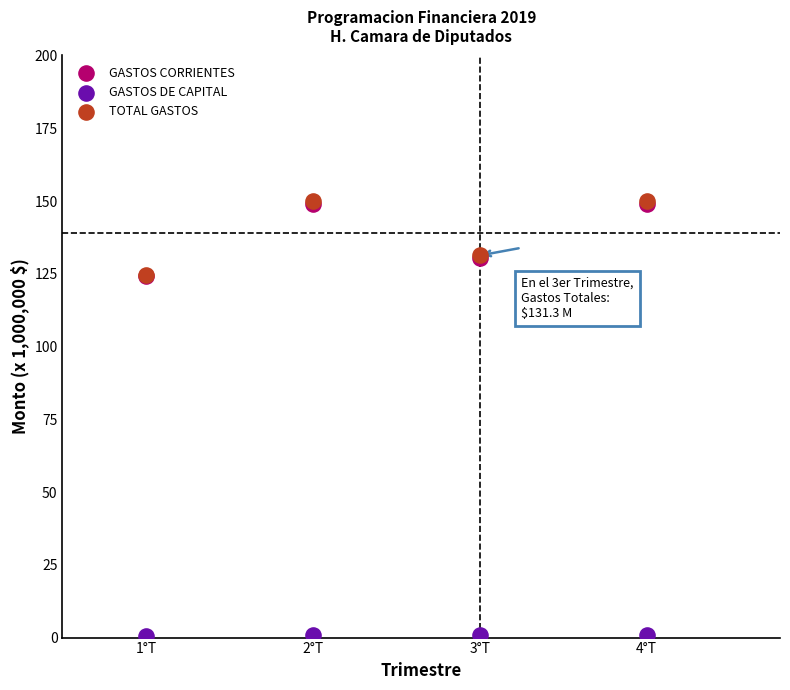

What are all the series names shown in the legend?

GASTOS CORRIENTES, GASTOS DE CAPITAL, TOTAL GASTOS